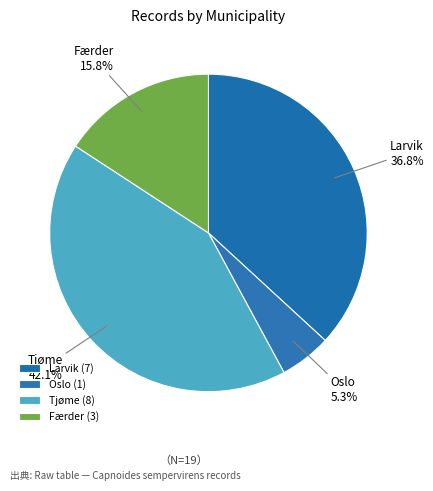

Is there any slice that represents more than half of the pie?

No